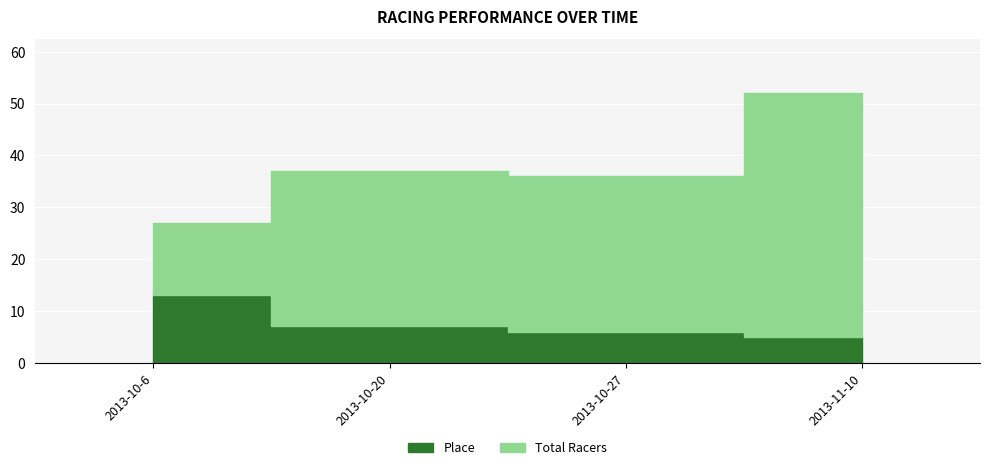

What is the difference between the maximum and minimum values in the Place series?

8.0